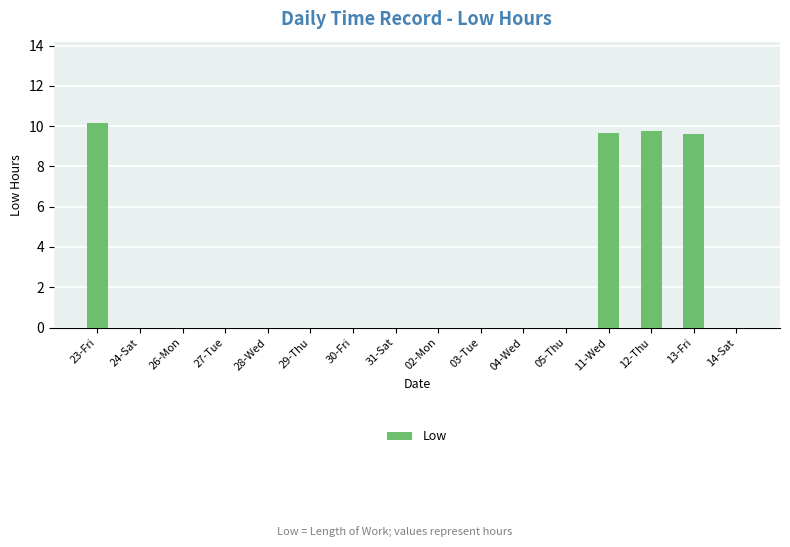

What is the greatest value displayed?

10.2